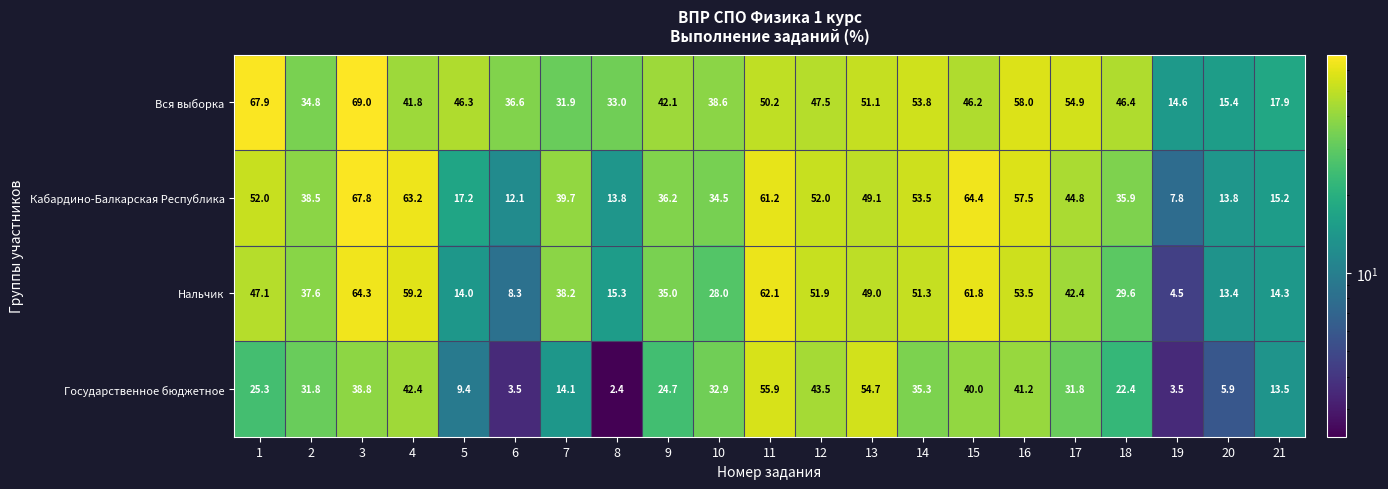

At 17, list the series in order from smallest to largest.

Государственное бюджетное, Нальчик, Кабардино-Балкарская Республика, Вся выборка